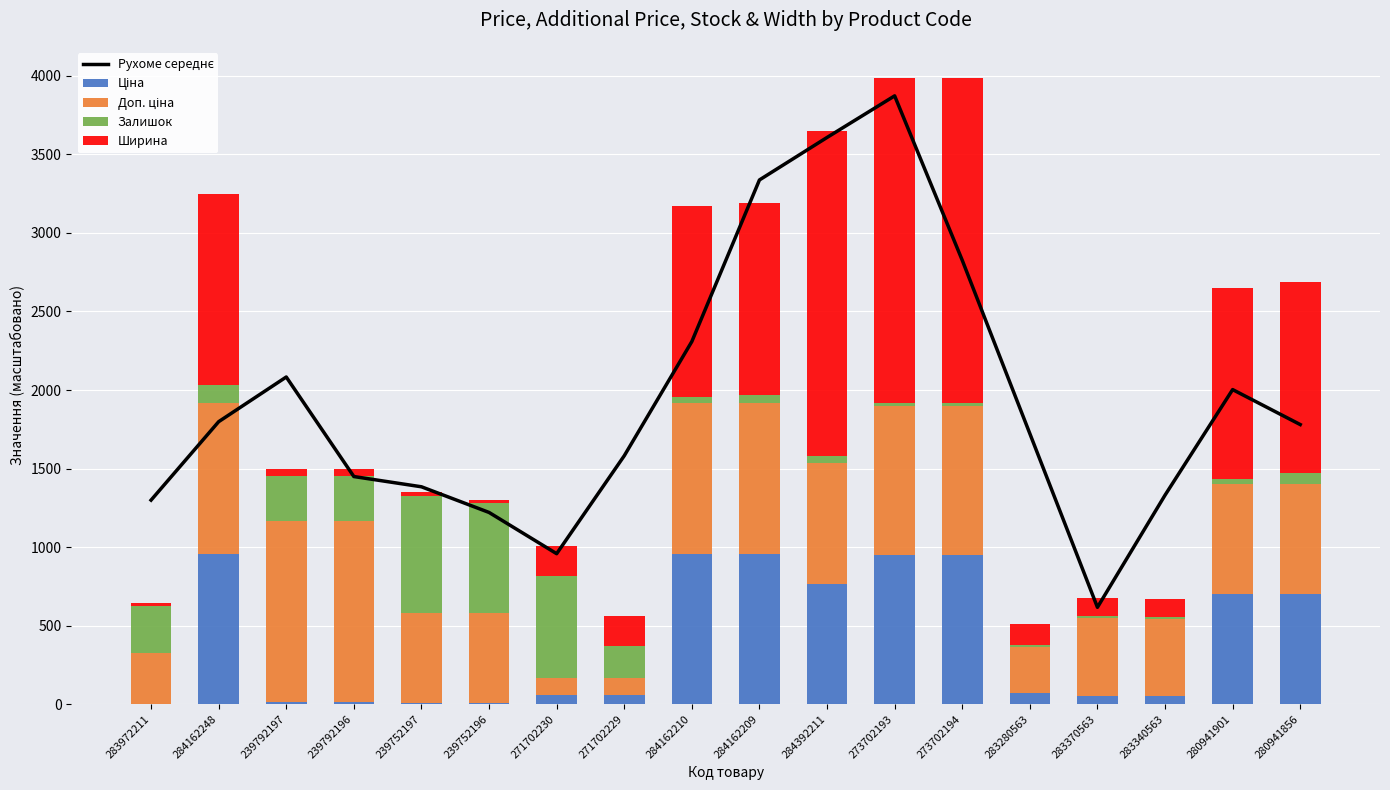

What is the minimum value shown in the chart?

3.2